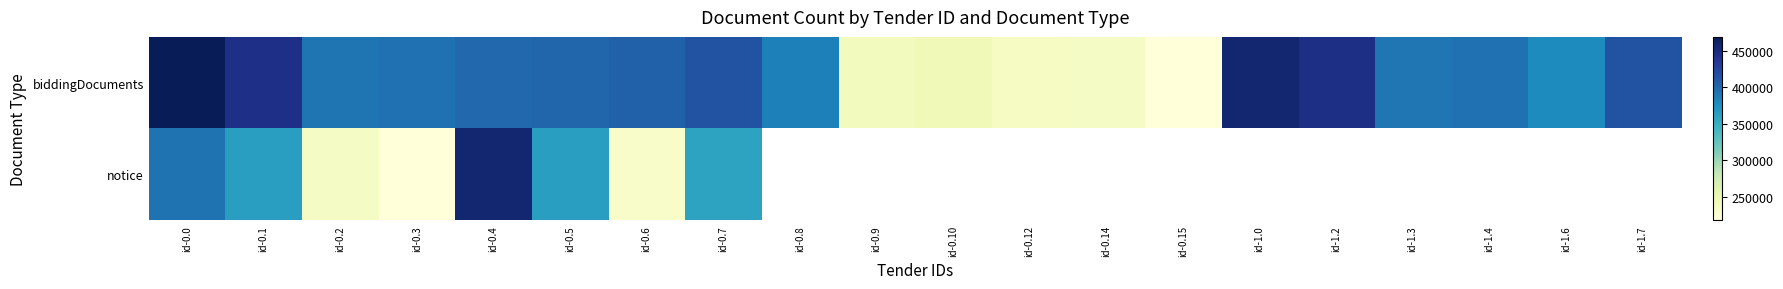

True or false: biddingDocuments has a value of 241804.1 at id-0.2.

False